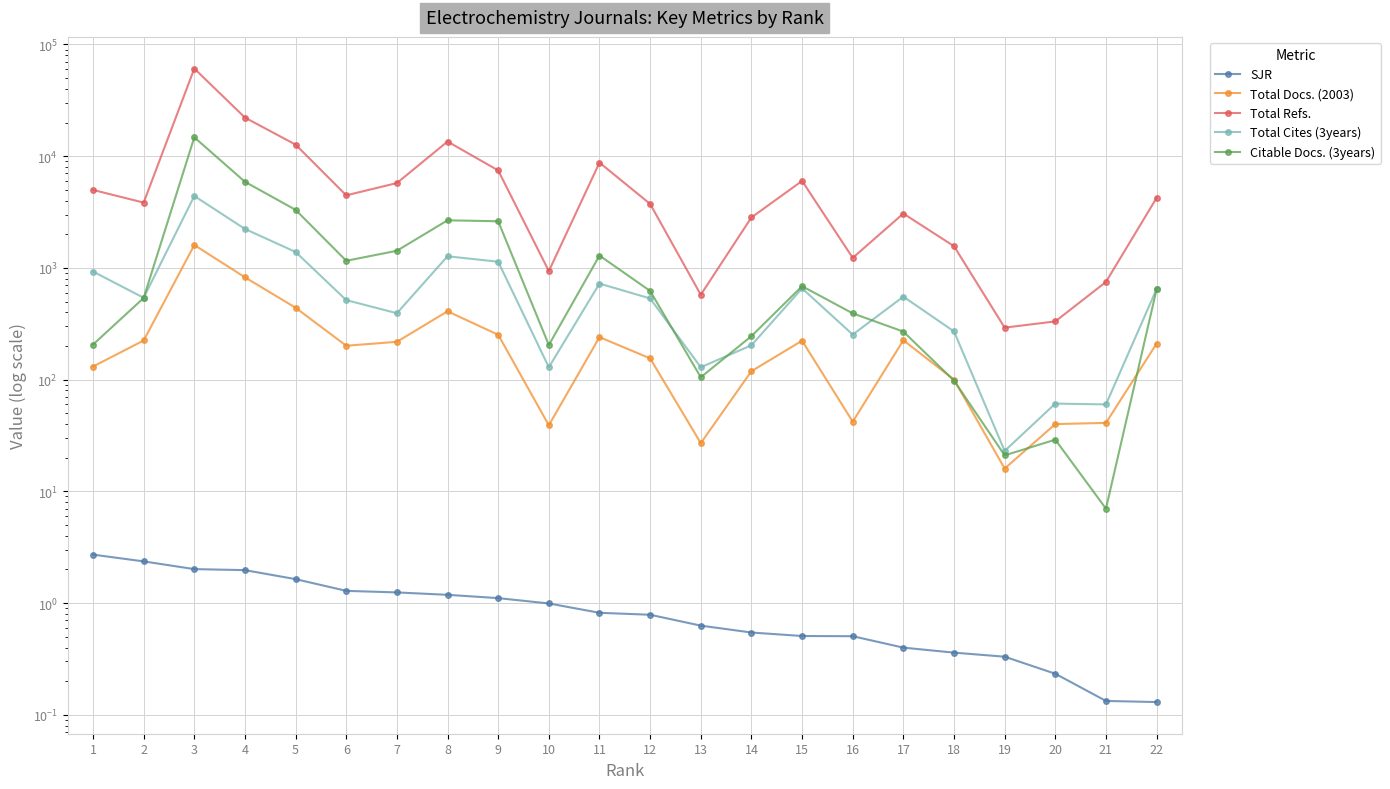

What is the maximum value for Total Docs. (2003)?

1603.0